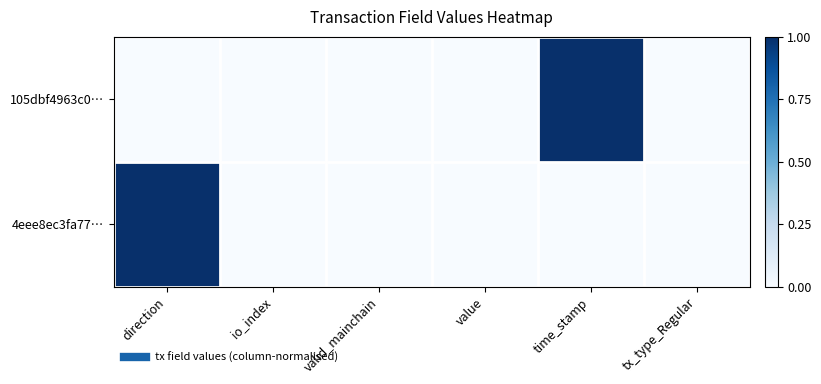

Reading left to right, what are all the values shown in this chart?

105dbf4963c0…: direction=0	io_index=0	valid_mainchain=0	value=0	time_stamp=1	tx_type_Regular=0
4eee8ec3fa77…: direction=1	io_index=0	valid_mainchain=0	value=0	time_stamp=0	tx_type_Regular=0